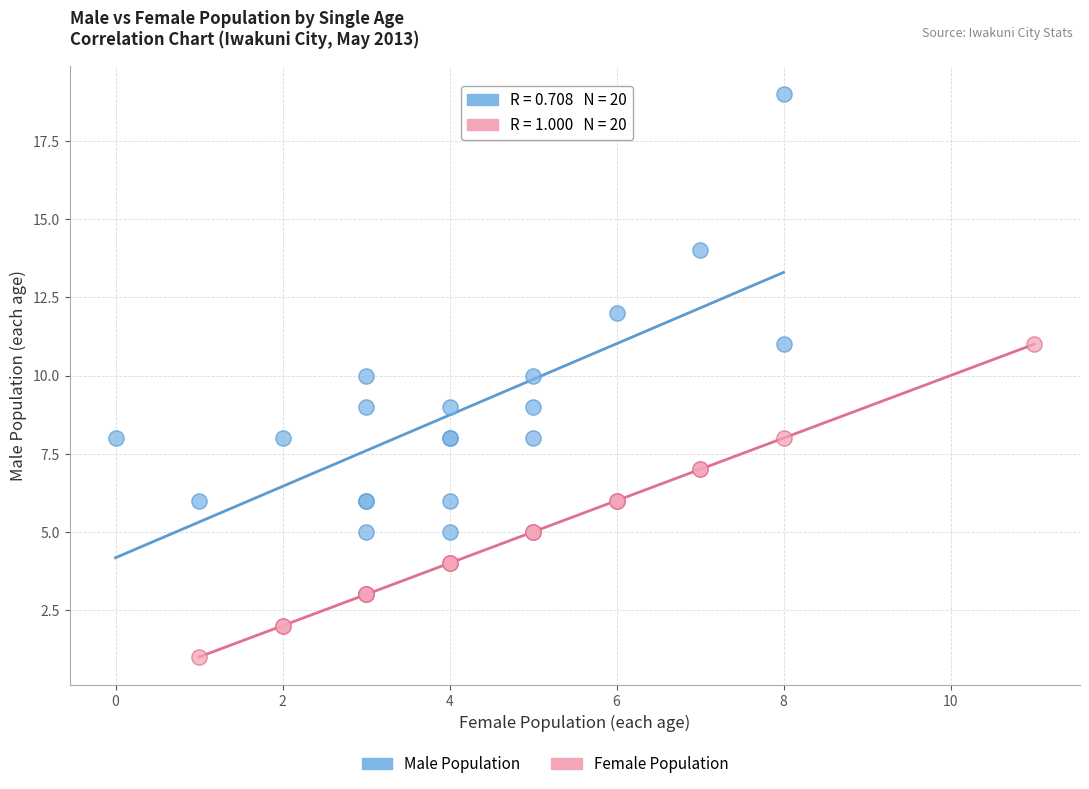

Which series contains the highest Y value?

Male Population